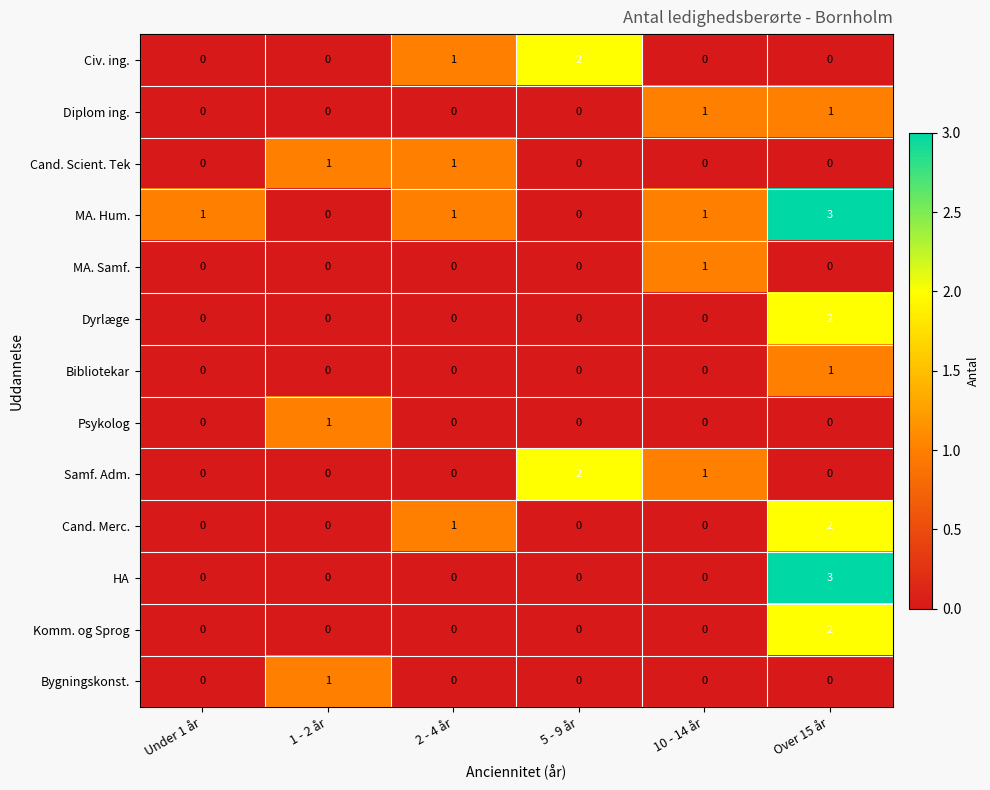

True or false: Cand. Merc. has a value of 1 at Under 1 år.

False